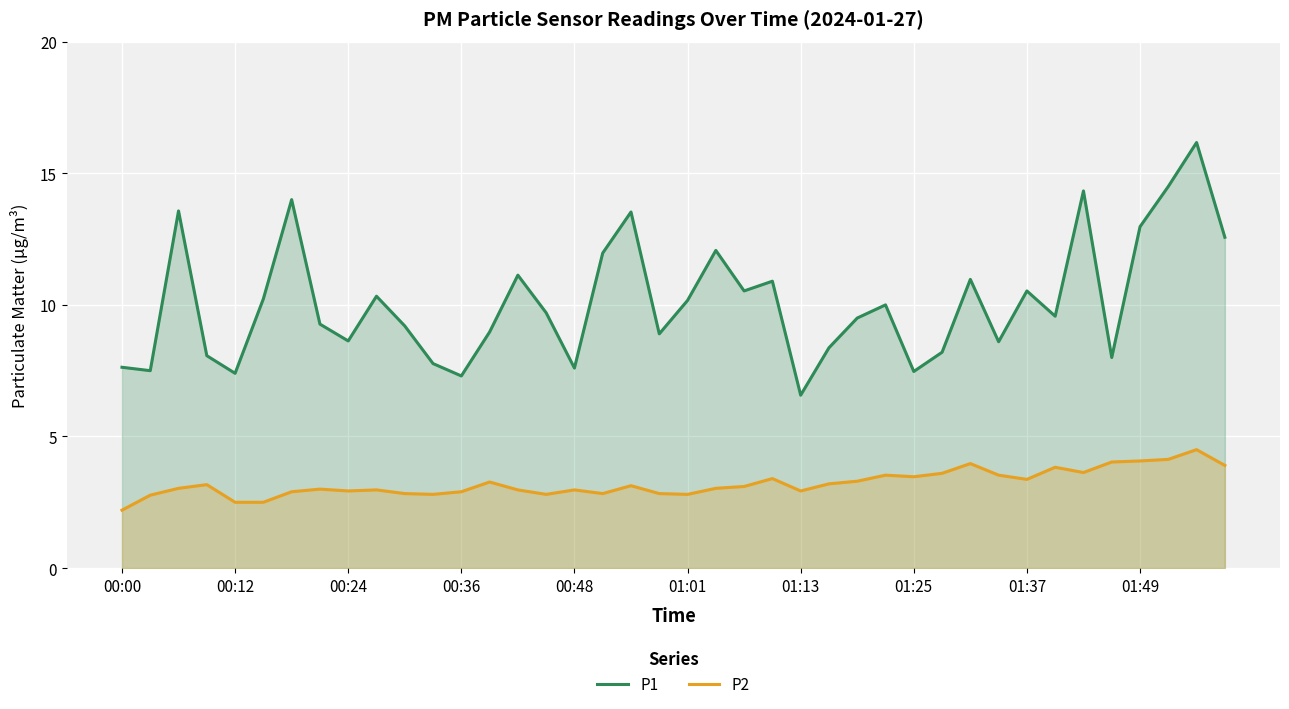

Which series has the widest spread of values?

P1